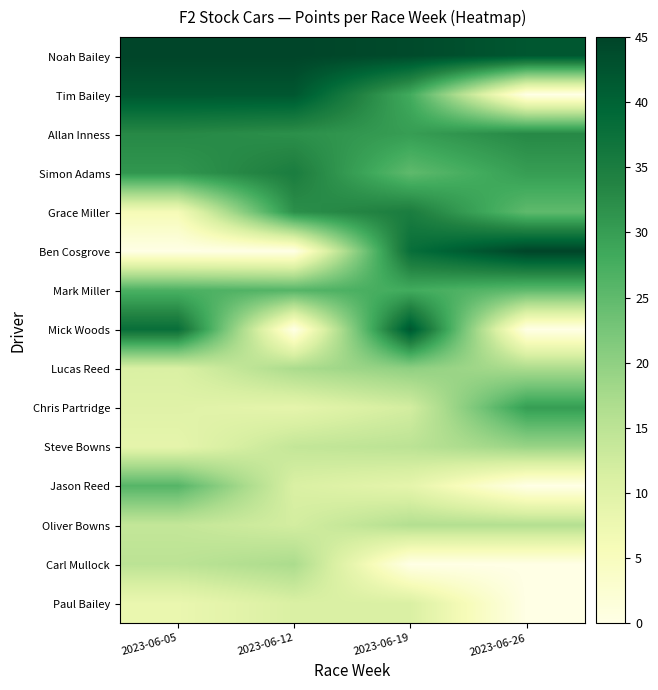

List the series in order of their peak value, highest first.

Noah Bailey, Ben Cosgrove, Tim Bailey, Mick Woods, Simon Adams, Grace Miller, Allan Inness, Chris Partridge, Mark Miller, Jason Reed, Lucas Reed, Steve Bowns, Carl Mullock, Oliver Bowns, Paul Bailey